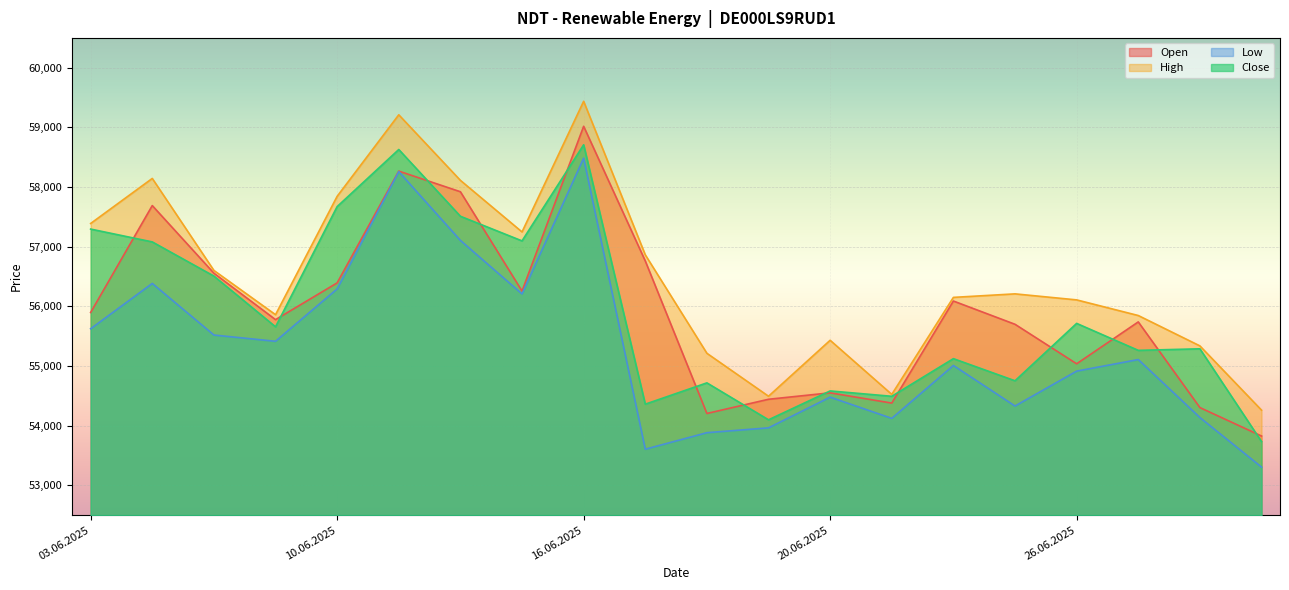

Reading right to left, extract all data points from this chart.

Open: 01.07.2025=53826	30.06.2025=54303	27.06.2025=55739	26.06.2025=55037	25.06.2025=55699	24.06.2025=56089	23.06.2025=54378	20.06.2025=54550	19.06.2025=54442	18.06.2025=54204	17.06.2025=56761	16.06.2025=59018	13.06.2025=56256	12.06.2025=57921	11.06.2025=58267	10.06.2025=56393	06.06.2025=55777	05.06.2025=56556	04.06.2025=57689	03.06.2025=55897
High: 01.07.2025=54260	30.06.2025=55337	27.06.2025=55846	26.06.2025=56108	25.06.2025=56209	24.06.2025=56150	23.06.2025=54524	20.06.2025=55431	19.06.2025=54493	18.06.2025=55213	17.06.2025=56864	16.06.2025=59437	13.06.2025=57247	12.06.2025=58112	11.06.2025=59211	10.06.2025=57844	06.06.2025=55860	05.06.2025=56602	04.06.2025=58144	03.06.2025=57389
Low: 01.07.2025=53305	30.06.2025=54136	27.06.2025=55108	26.06.2025=54914	25.06.2025=54329	24.06.2025=55009	23.06.2025=54122	20.06.2025=54478	19.06.2025=53963	18.06.2025=53882	17.06.2025=53605	16.06.2025=58484	13.06.2025=56208	12.06.2025=57105	11.06.2025=58258	10.06.2025=56292	06.06.2025=55414	05.06.2025=55519	04.06.2025=56384	03.06.2025=55624
Close: 01.07.2025=53733	30.06.2025=55288	27.06.2025=55262	26.06.2025=55714	25.06.2025=54752	24.06.2025=55123	23.06.2025=54492	20.06.2025=54582	19.06.2025=54098	18.06.2025=54717	17.06.2025=54360	16.06.2025=58708	13.06.2025=57097	12.06.2025=57510	11.06.2025=58629	10.06.2025=57672	06.06.2025=55657	05.06.2025=56507	04.06.2025=57080	03.06.2025=57295